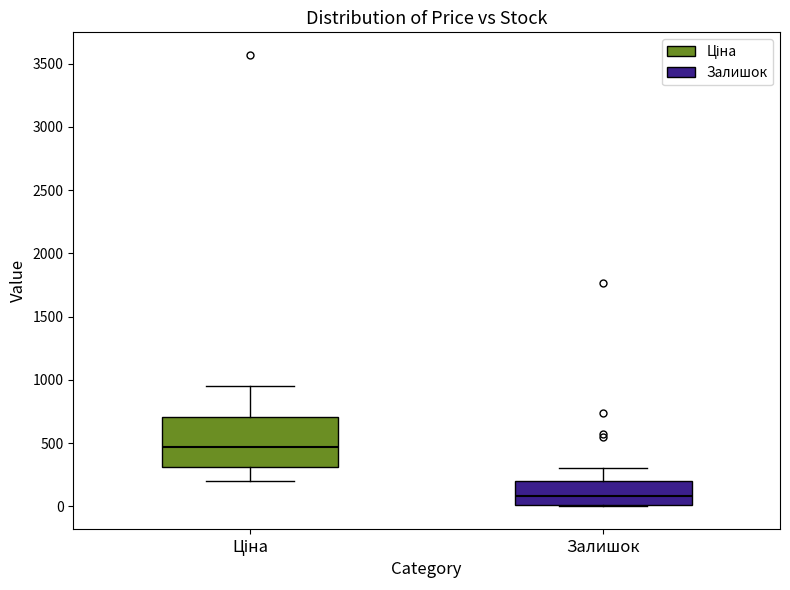

Reading left to right, transcribe this box plot: for each box, give where its median line is, the range the box spans, and where its two whiskers end, as read against the y-axis. The values are not printed on the chart, so give them approximately, as read against the axis.

Ціна: median 450, box 300 to 700, whiskers 200 to 950
Залишок: median 100, box 0 to 200, whiskers 0 to 300